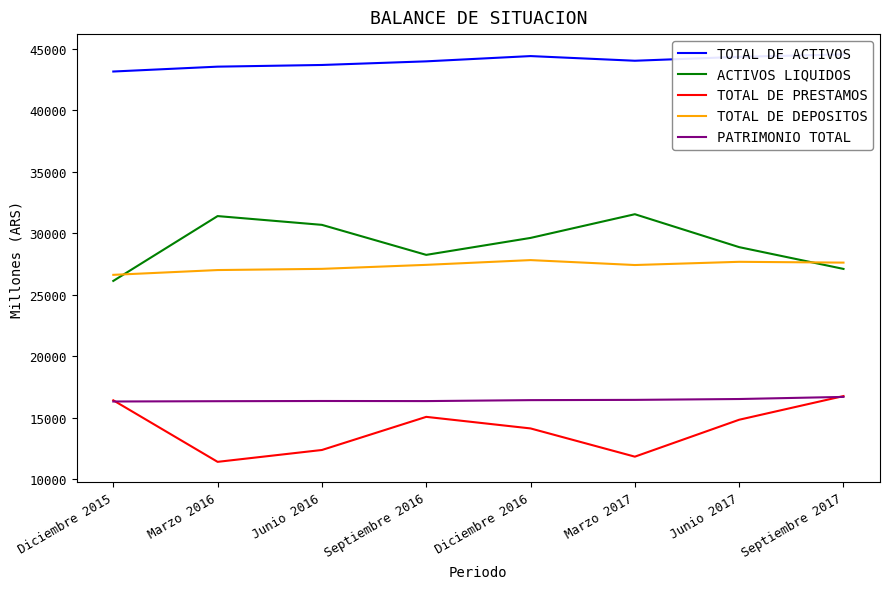

What is the total value across all series at Diciembre 2015?

128593.1